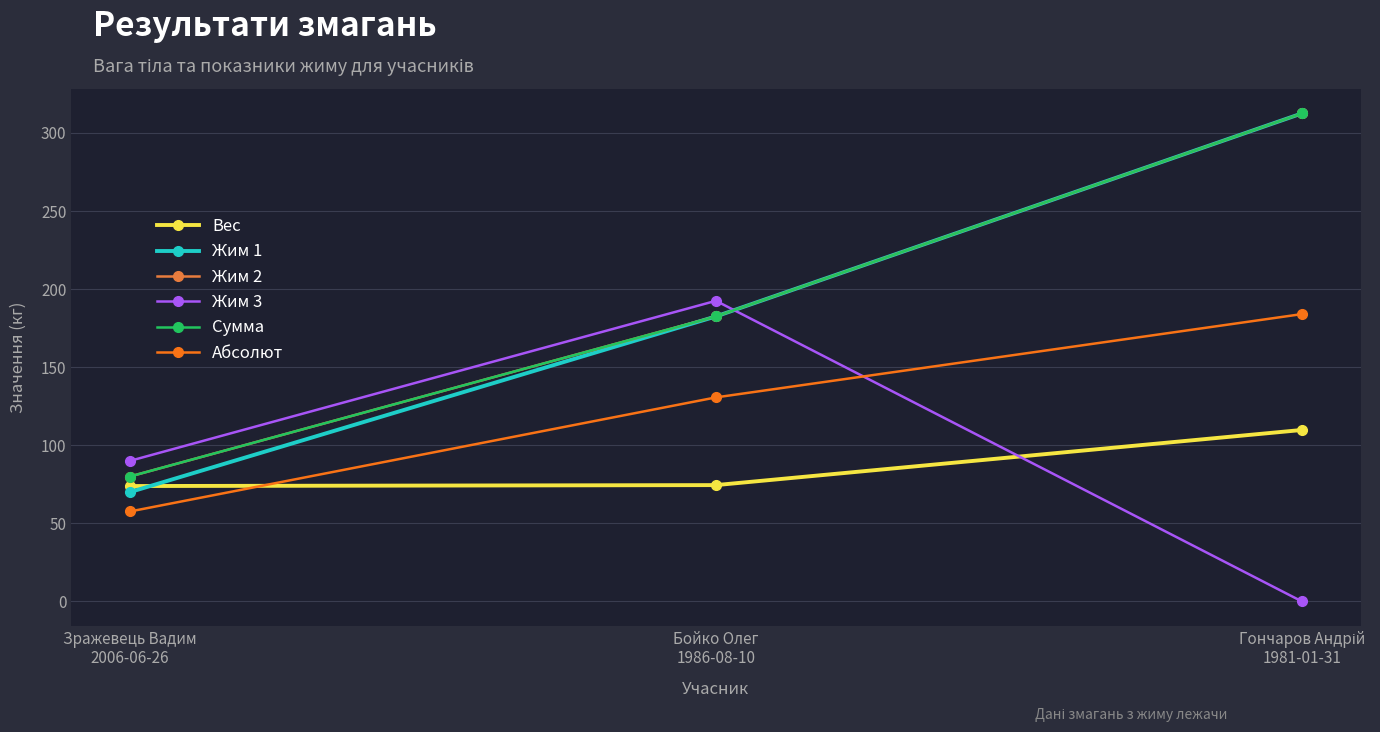

At which category is the sum across all series the highest?

Гончаров Андрій
1981-01-31